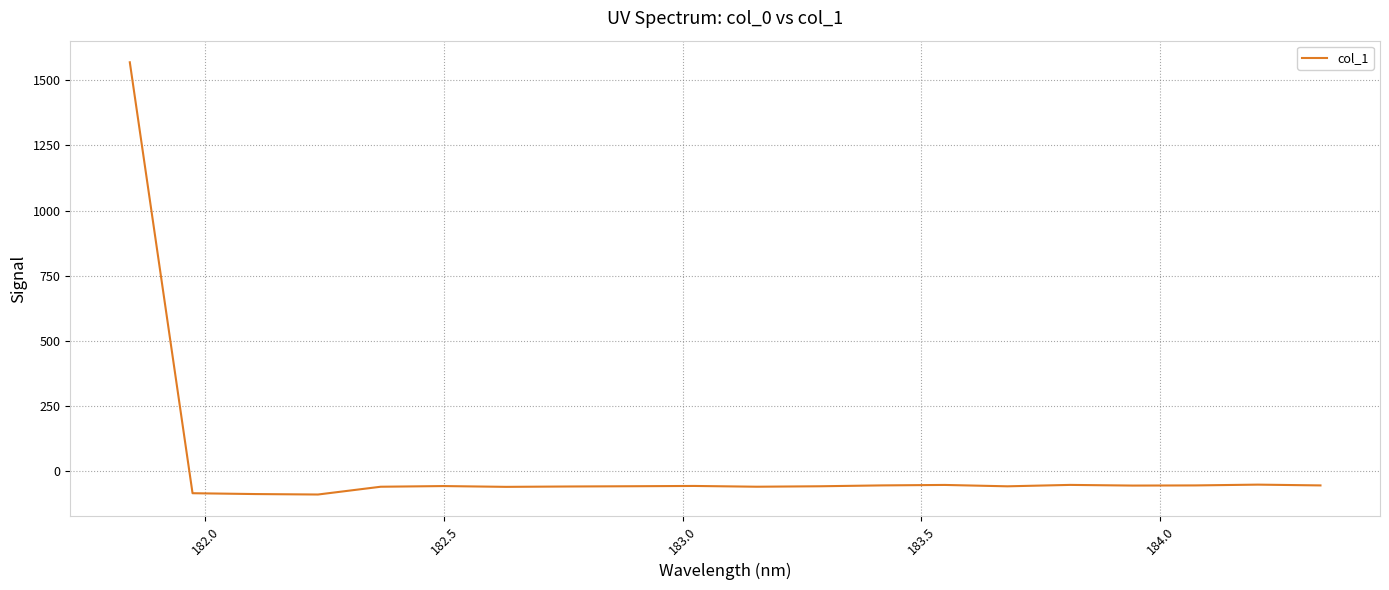

What is the maximum value shown in the chart?

1569.8